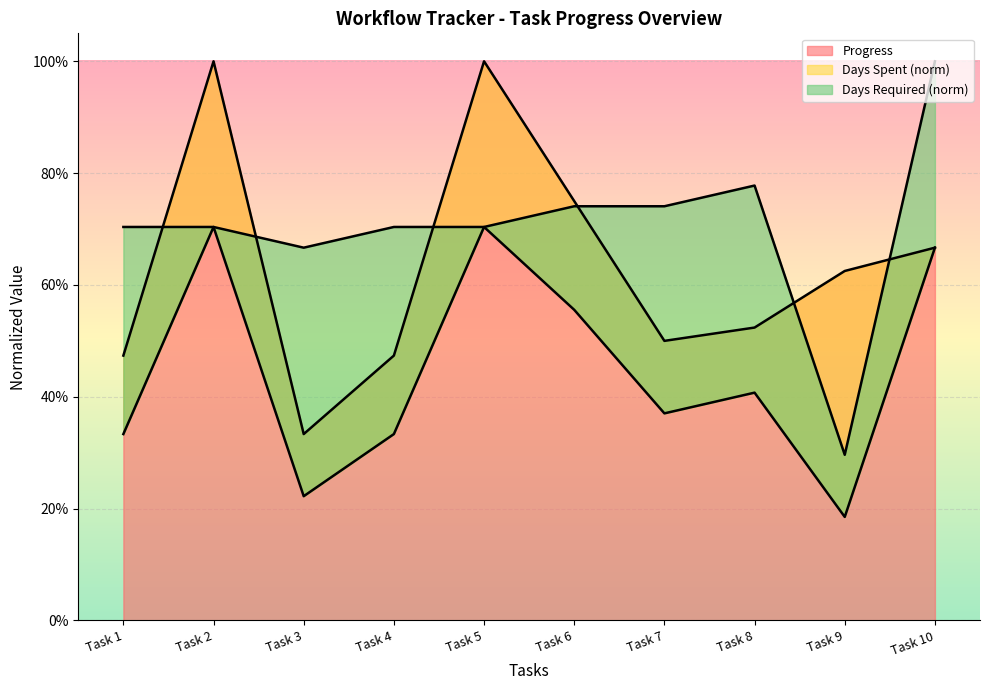

What is the difference between the highest and lowest values at Task 5?

0.3